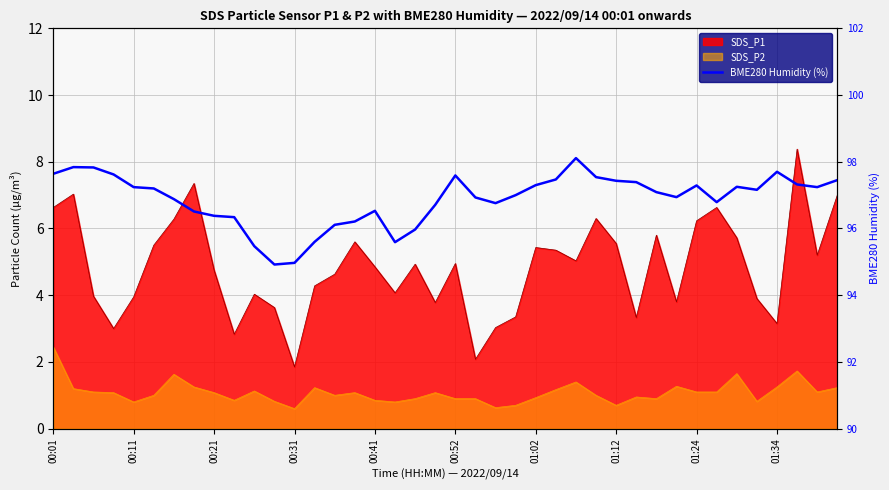

How many lines are shown in the chart?

1